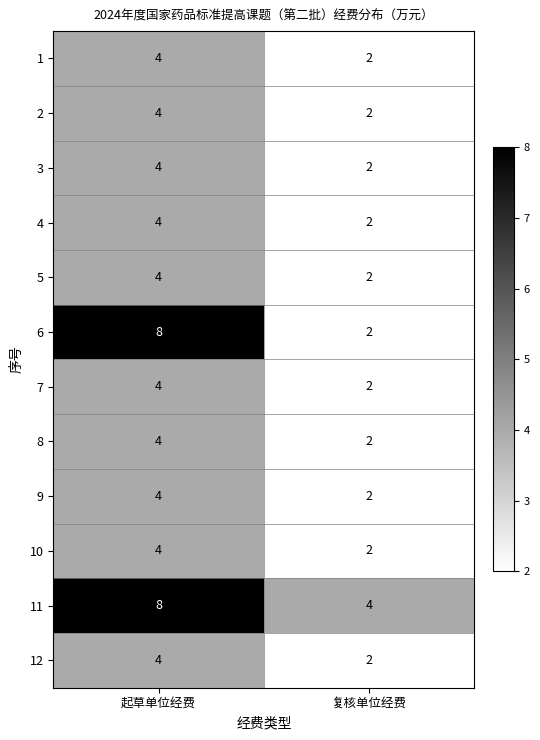

What is the spread (max minus min) of values at 复核单位经费?

2